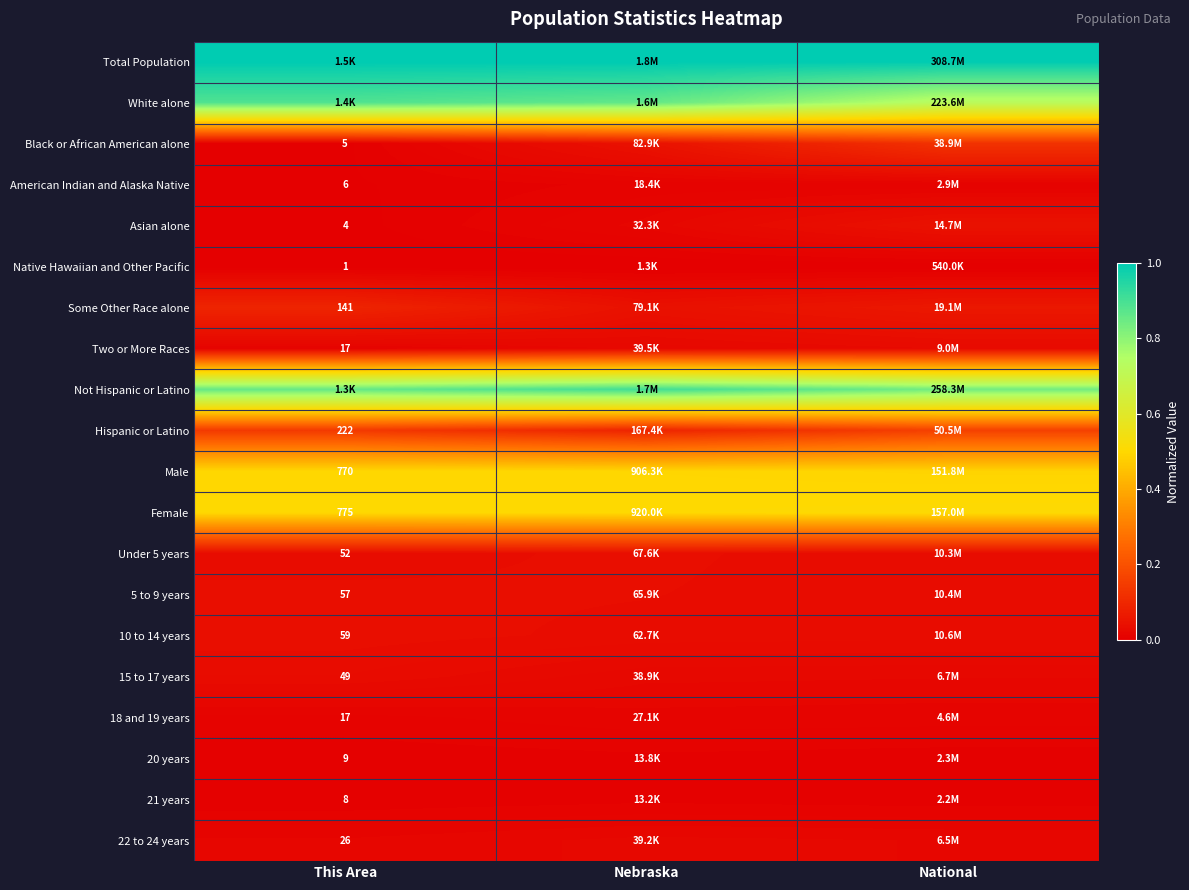

Is the value of 22 to 24 years at This Area greater than the value of Male at This Area?

No